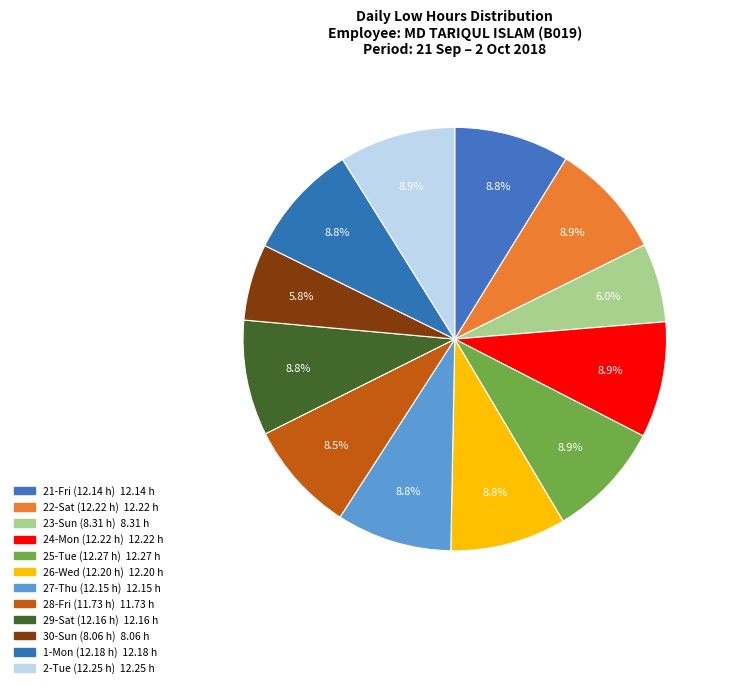

To the nearest percent, what portion does 27-Thu represent?

9%